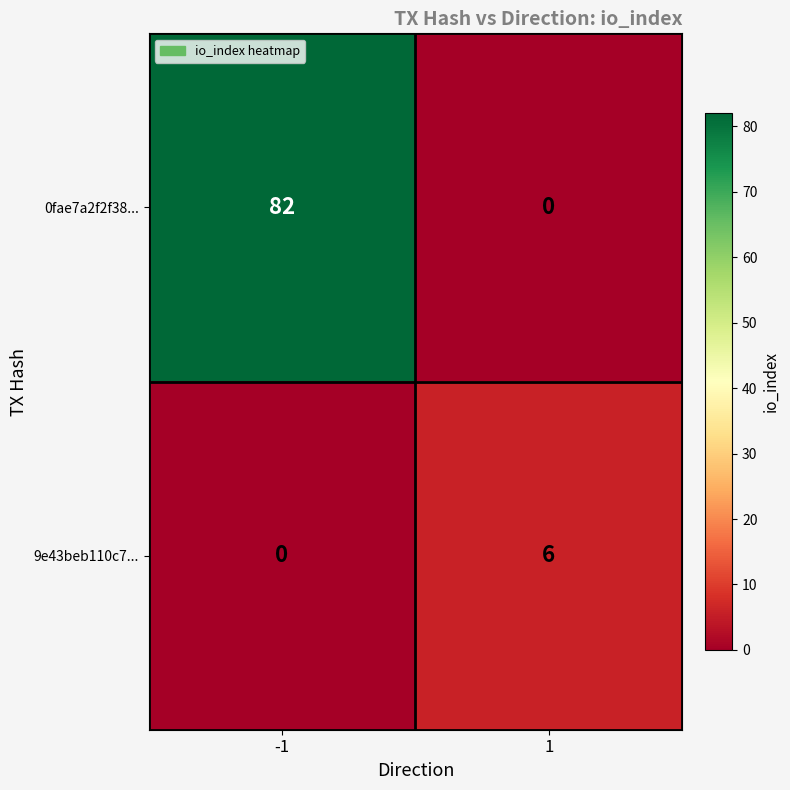

Rank the series at -1 from lowest to highest value.

9e43beb110c7..., 0fae7a2f2f38...